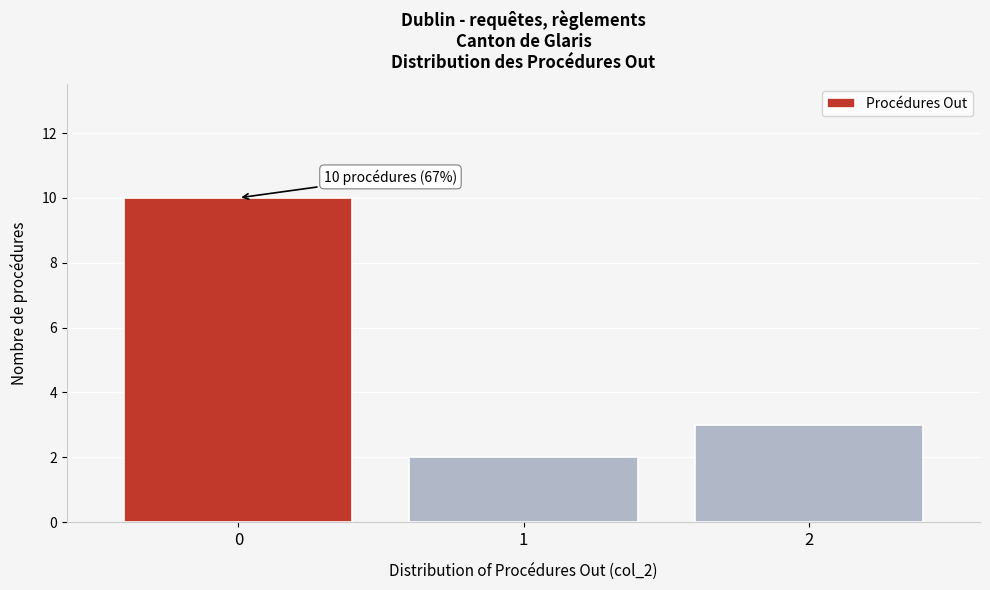

Which range on the x-axis has the tallest bar?

-0.5 to 0.5